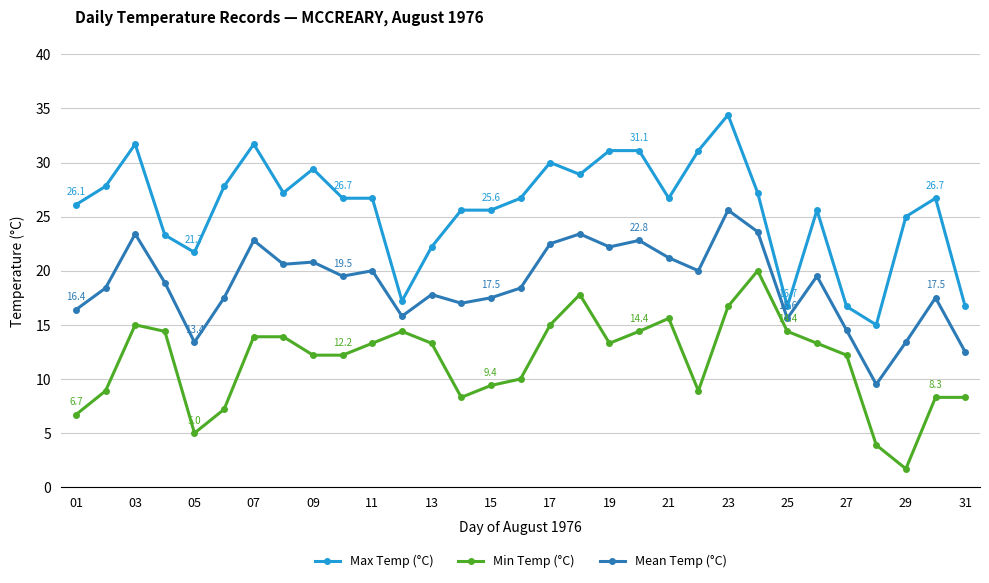

What is the difference between the second highest and minimum values in the Max Temp (°C) series?

16.7